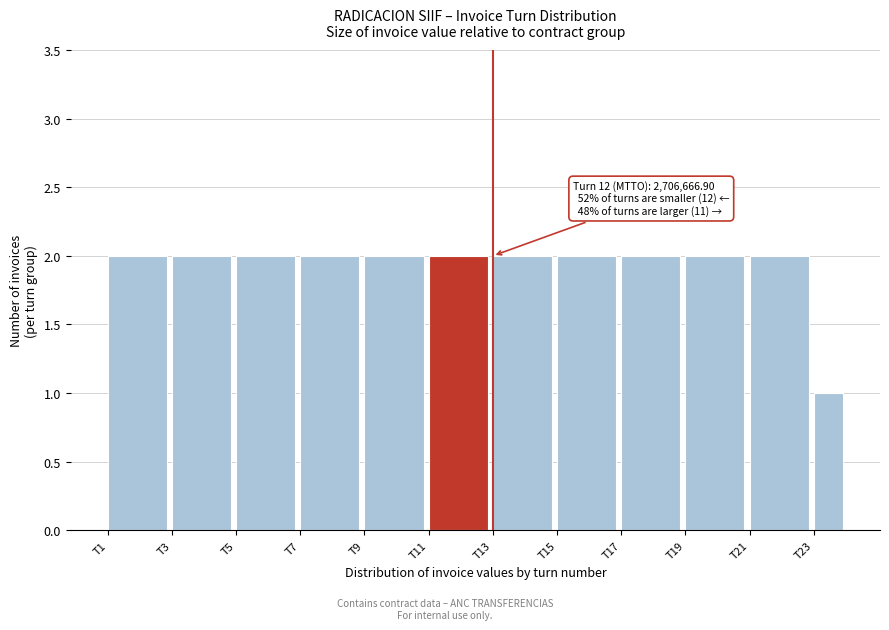

Reading left to right, extract all data points from this chart.

T1=2	T3=2	T5=2	T7=2	T9=2	T11=2	T13=2	T15=2	T17=2	T19=2	T21=2	T23=1